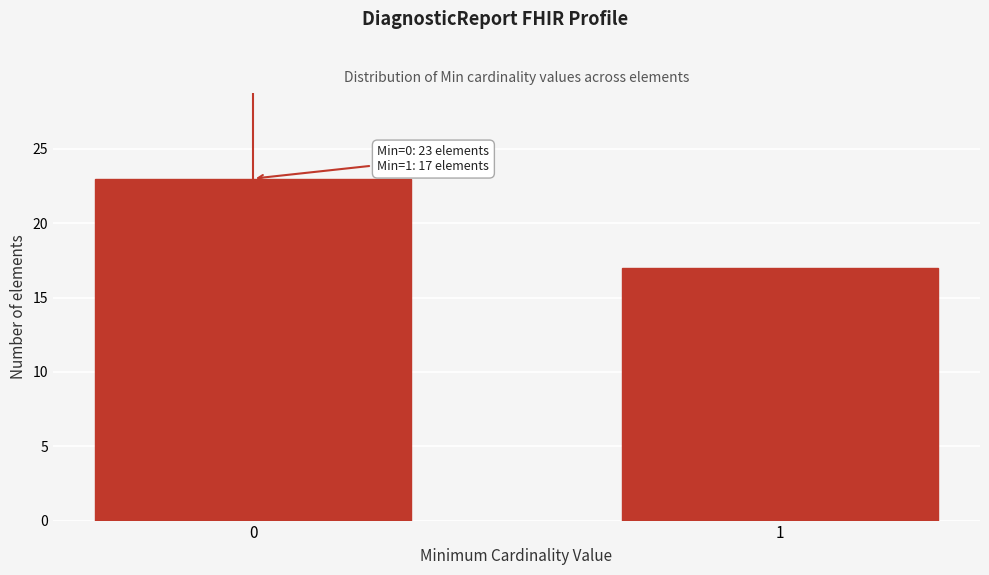

Reading right to left, what are all the values shown in this chart?

17	23